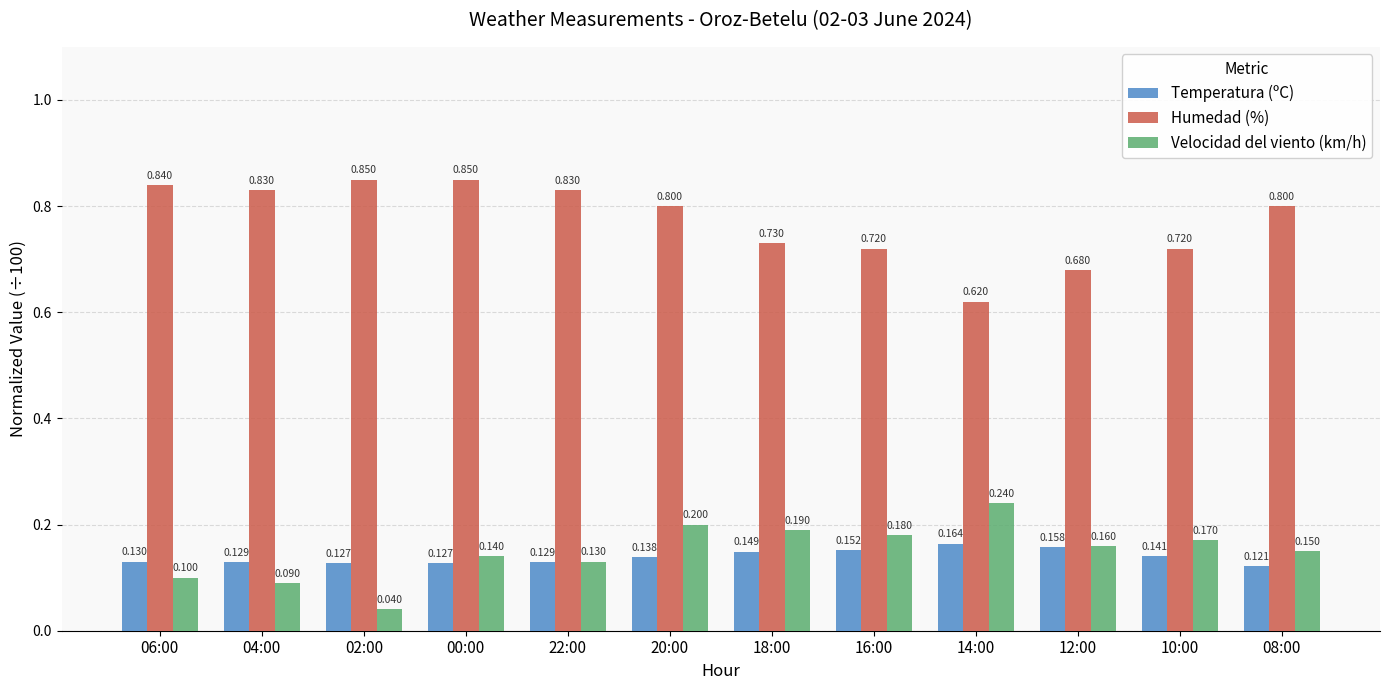

Are the bars grouped side by side (vs. stacked)?

Yes